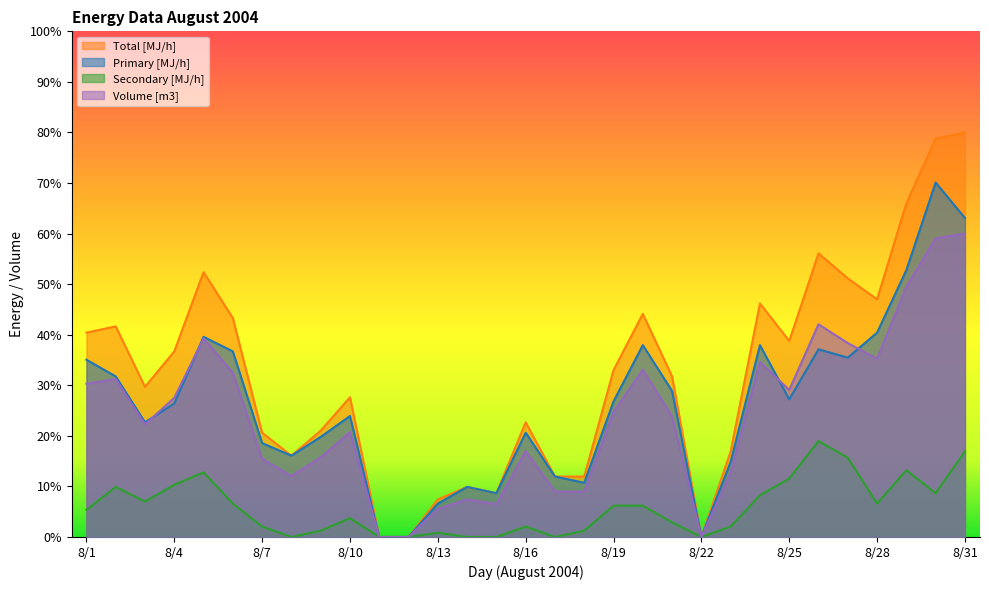

The value of Secondary [MJ/h] at 8/15 is 0.0. True or false?

True